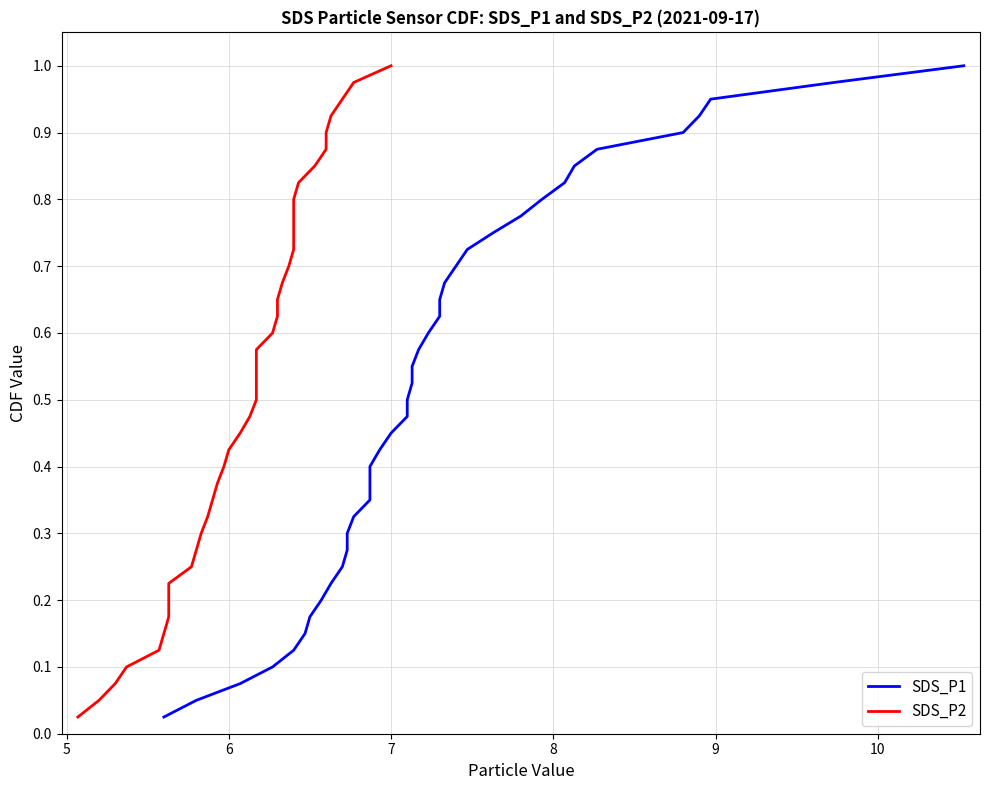

At how many categories does at least one series exceed 0?

40